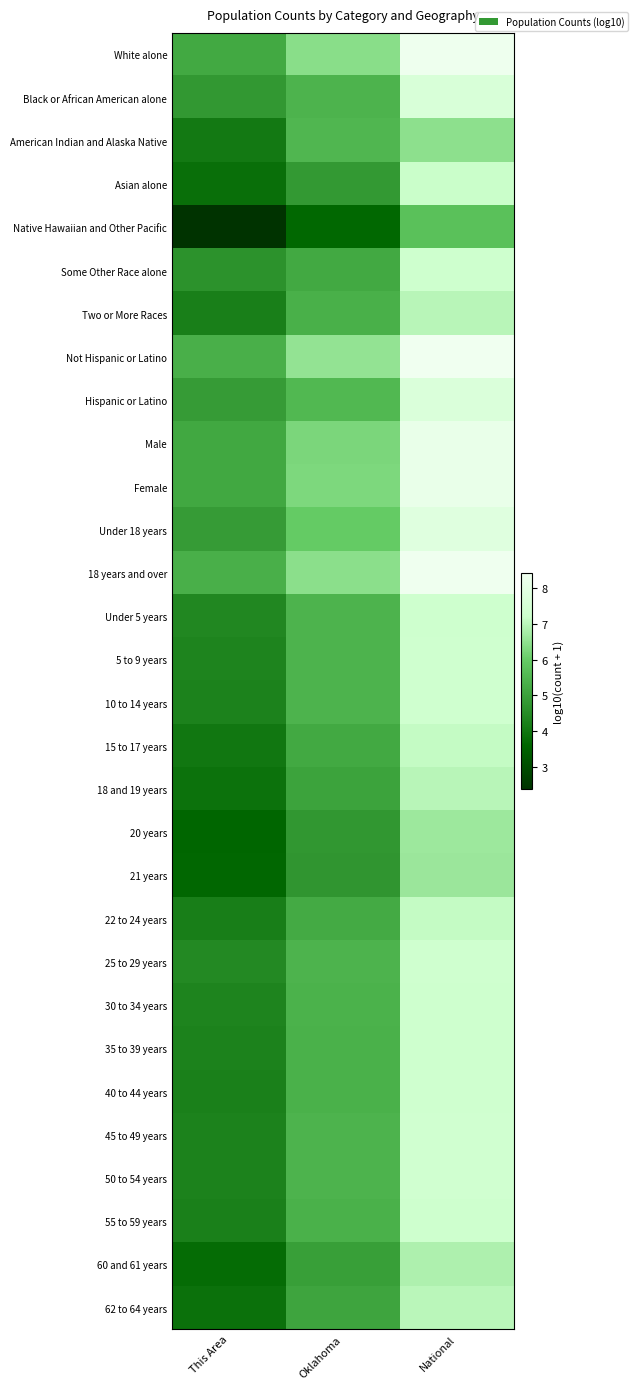

Between National and This Area, which is larger?

National